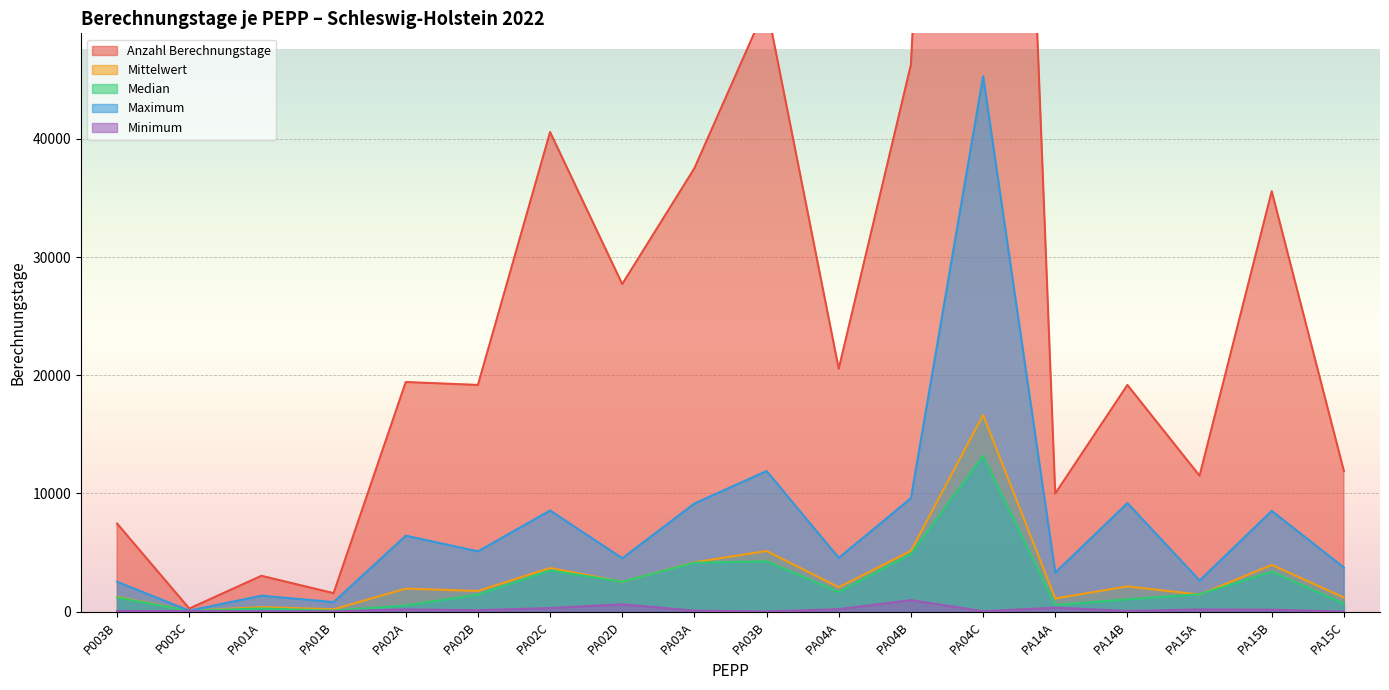

List the series in order of their peak value, lowest first.

Minimum, Median, Mittelwert, Maximum, Anzahl Berechnungstage